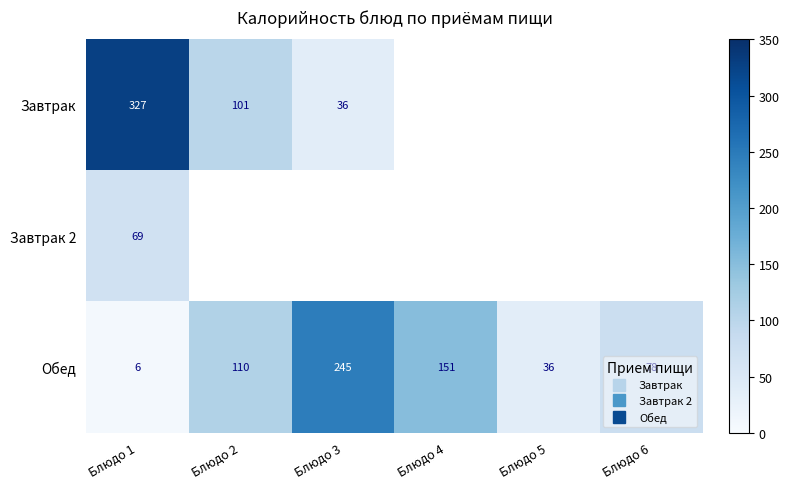

Read the Обед value at Блюдо 1.

6.2